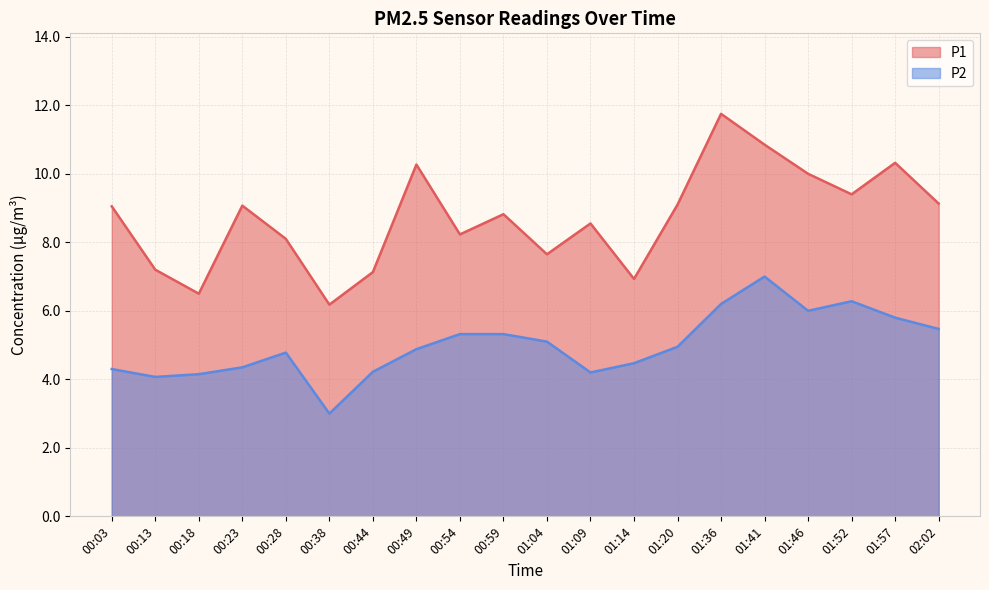

Reading right to left, extract all data points from this chart.

P1: 02:02=9.1	01:57=10.3	01:52=9.4	01:46=10.0	01:41=10.8	01:36=11.8	01:20=9.1	01:14=6.9	01:09=8.6	01:04=7.7	00:59=8.8	00:54=8.2	00:49=10.3	00:44=7.1	00:38=6.2	00:28=8.1	00:23=9.1	00:18=6.5	00:13=7.2	00:03=9.1
P2: 02:02=5.5	01:57=5.8	01:52=6.3	01:46=6.0	01:41=7.0	01:36=6.2	01:20=5.0	01:14=4.5	01:09=4.2	01:04=5.1	00:59=5.3	00:54=5.3	00:49=4.9	00:44=4.2	00:38=3.0	00:28=4.8	00:23=4.3	00:18=4.2	00:13=4.1	00:03=4.3